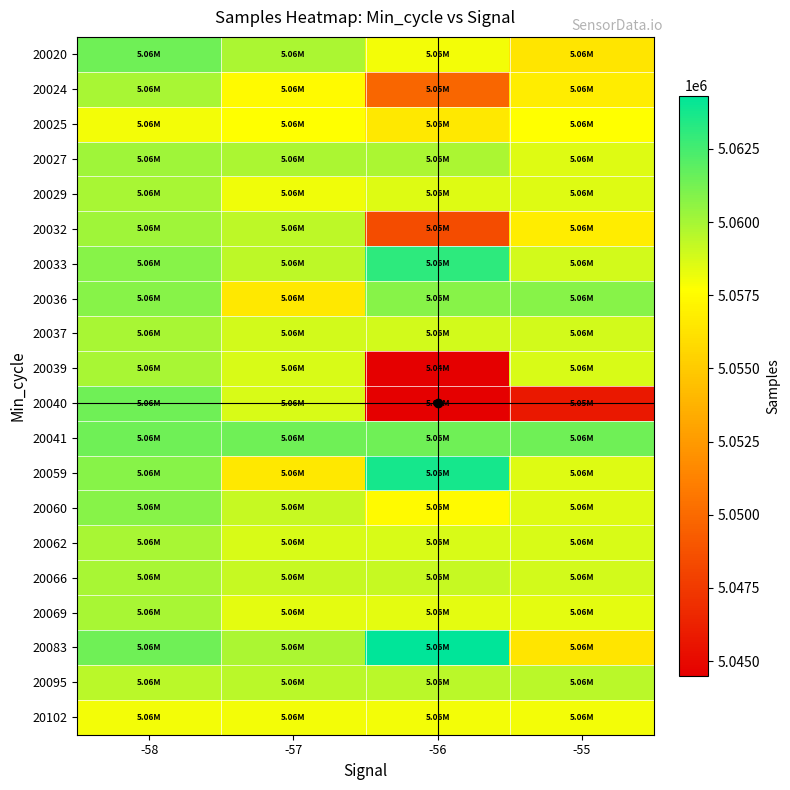

Between -58 and -57, which is larger?

-58